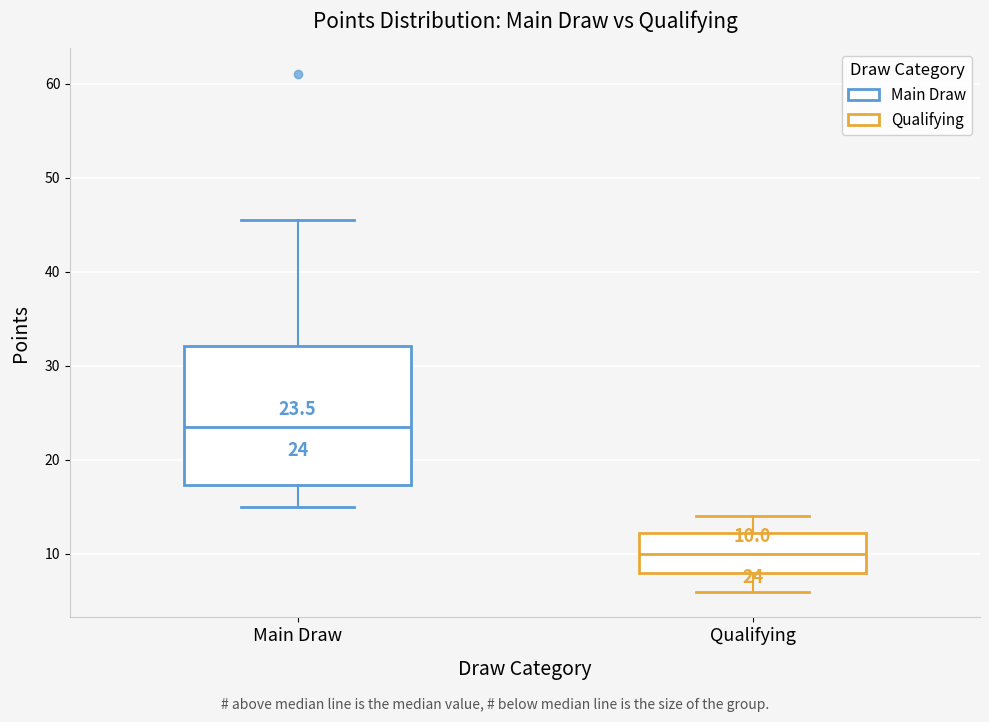

Which box has the lowest median line?

Qualifying